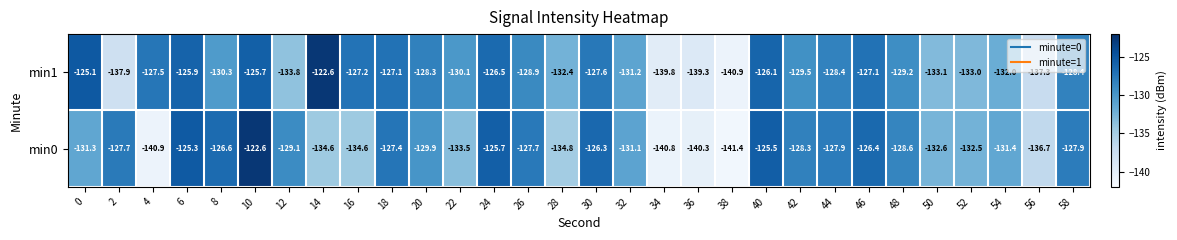

What is the spread (max minus min) of values at 14?

12.0